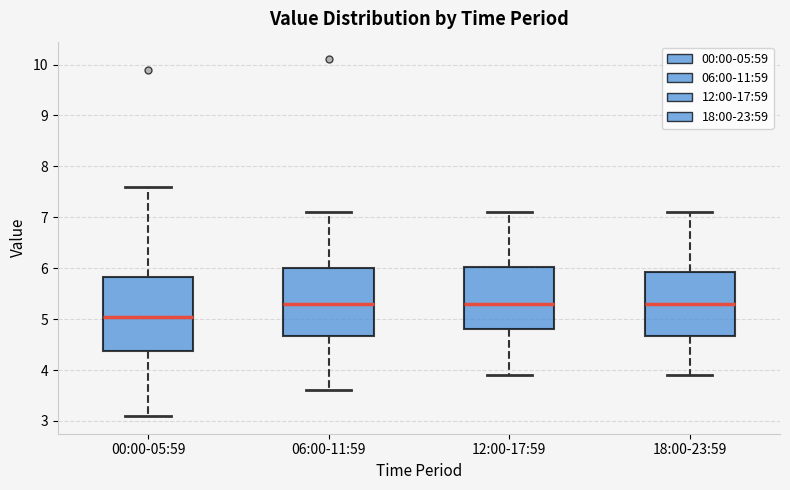

Reading left to right, transcribe this box plot: for each box, give where its median line is, the range the box spans, and where its two whiskers end, as read against the y-axis. The values are not printed on the chart, so give them approximately, as read against the axis.

00:00-05:59: median 5.1, box 4.4 to 5.8, whiskers 3.1 to 7.6
06:00-11:59: median 5.3, box 4.7 to 6.0, whiskers 3.6 to 7.1
12:00-17:59: median 5.3, box 4.8 to 6.0, whiskers 3.9 to 7.1
18:00-23:59: median 5.3, box 4.7 to 5.9, whiskers 3.9 to 7.1